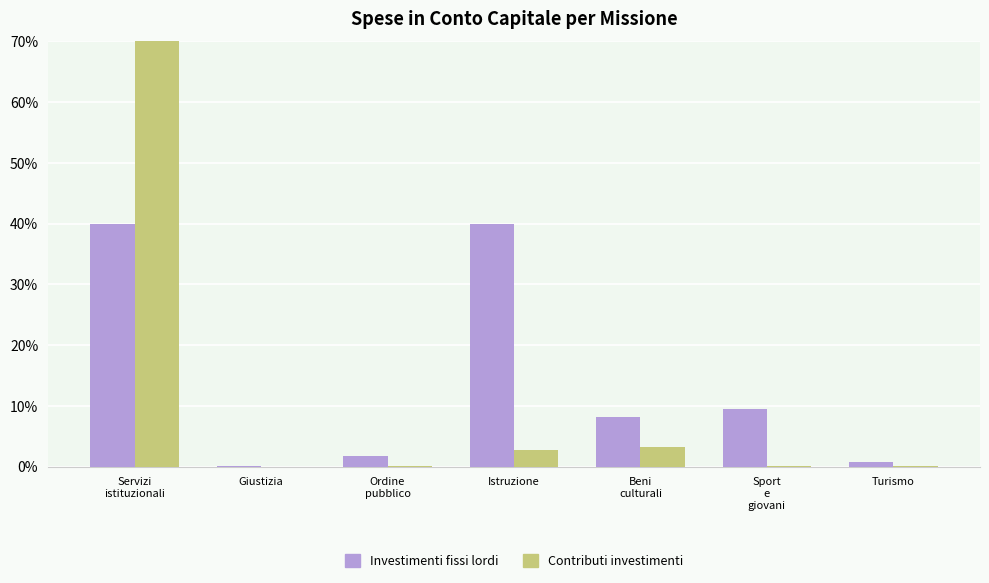

What position from the left is Servizi
istituzionali?

1